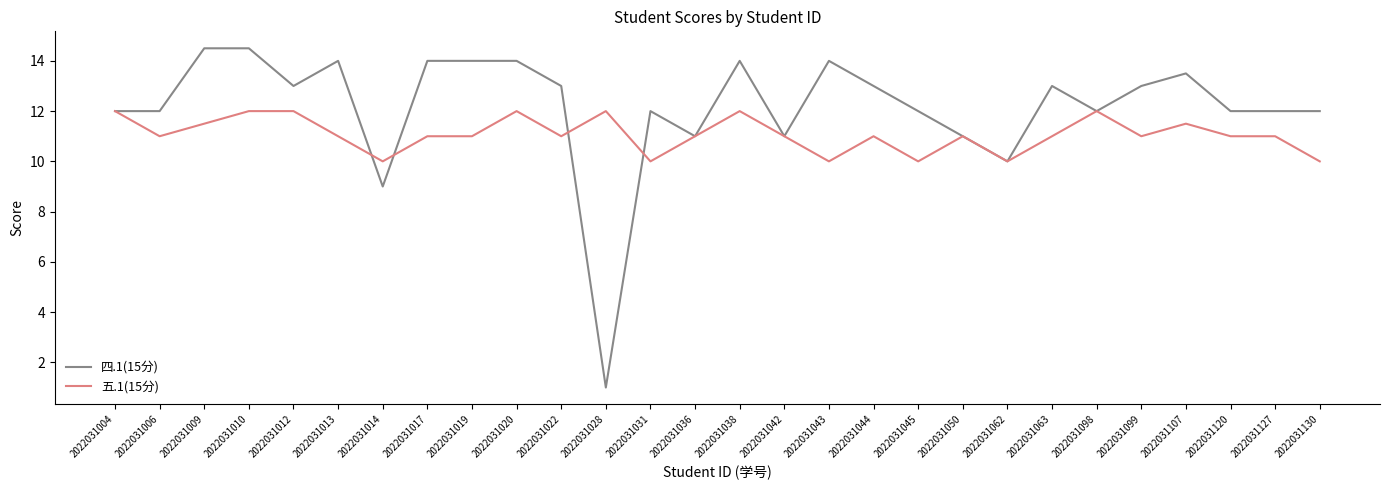

At which category is the sum across all series the highest?

2022031010